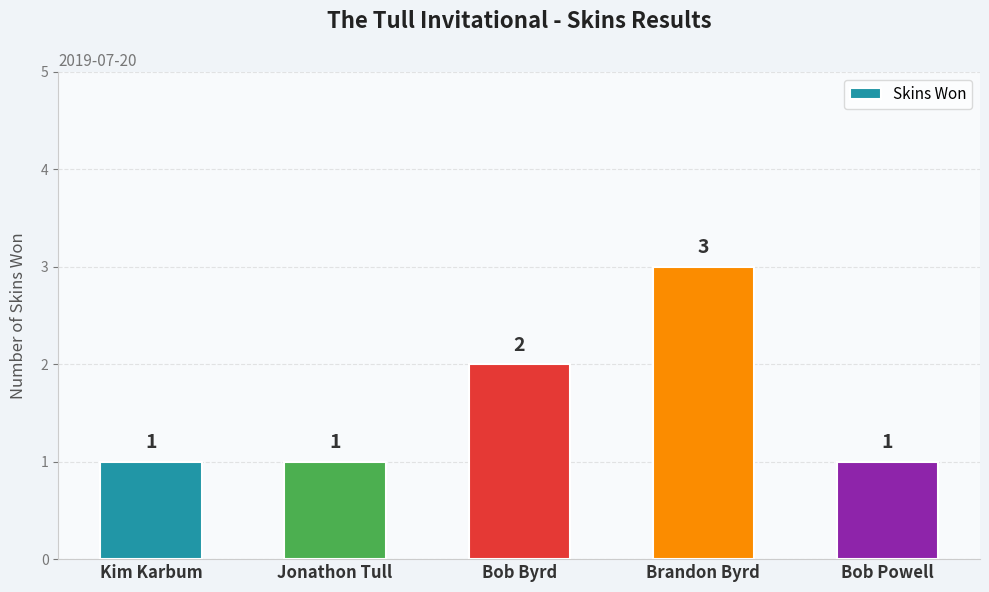

Count the values in the range 1 to 2.

4